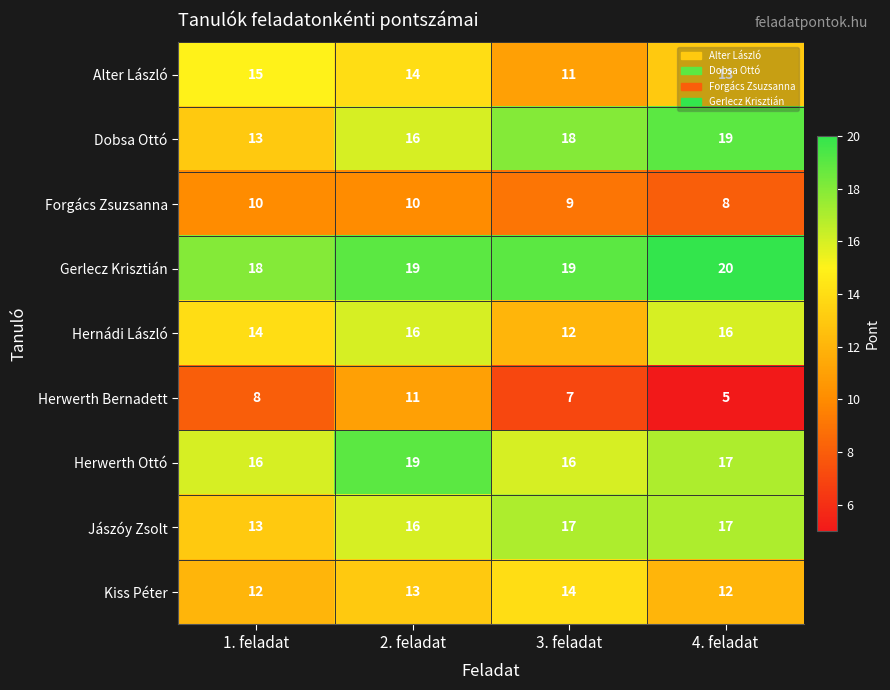

What is the total value across all series at 1. feladat?

119